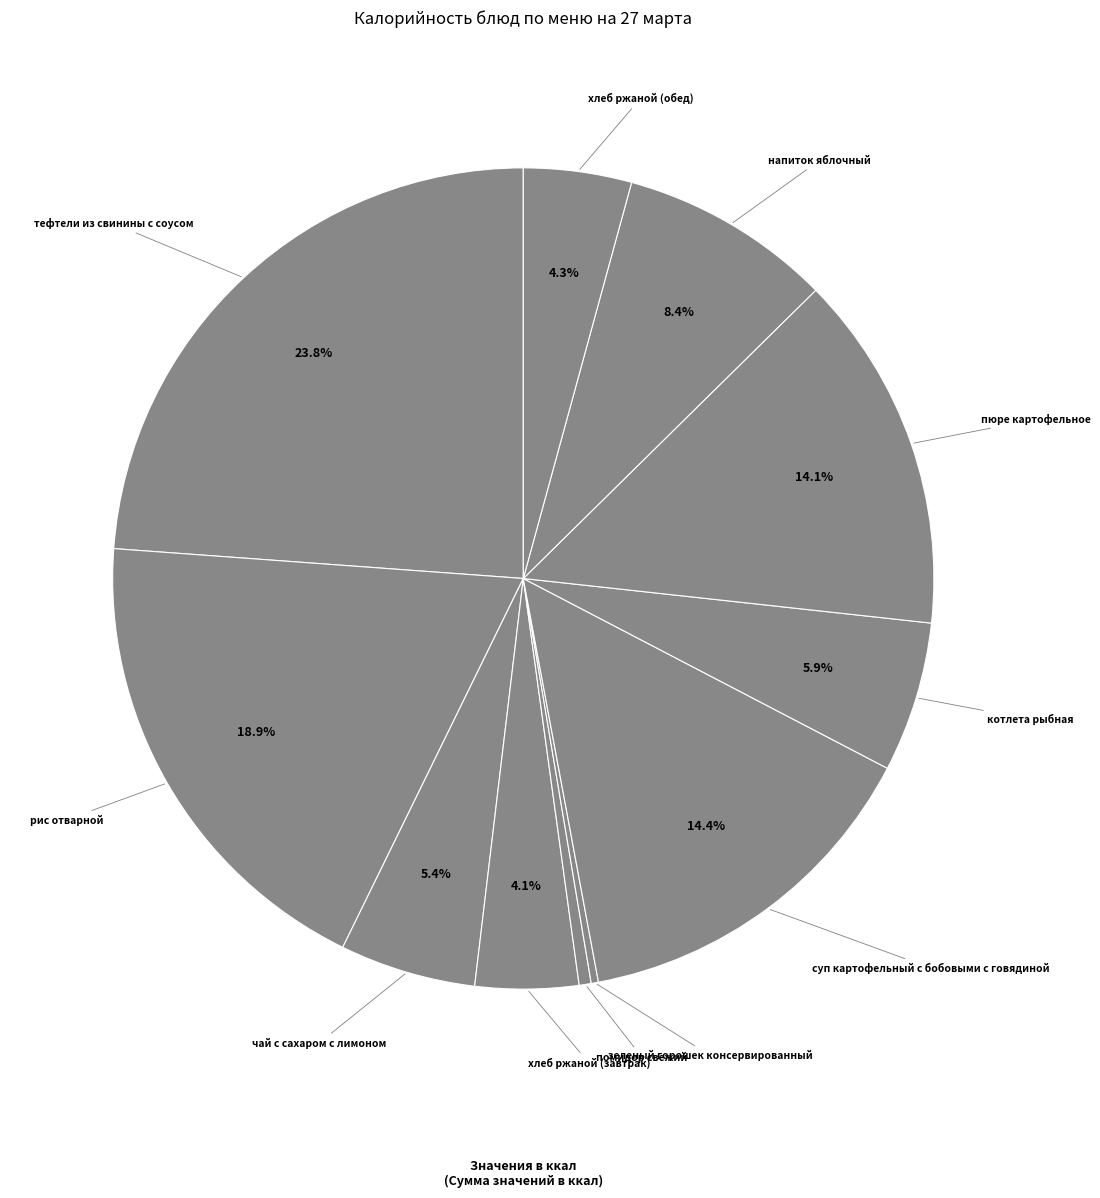

Does хлеб ржаной (обед) represent more than half of the total?

No